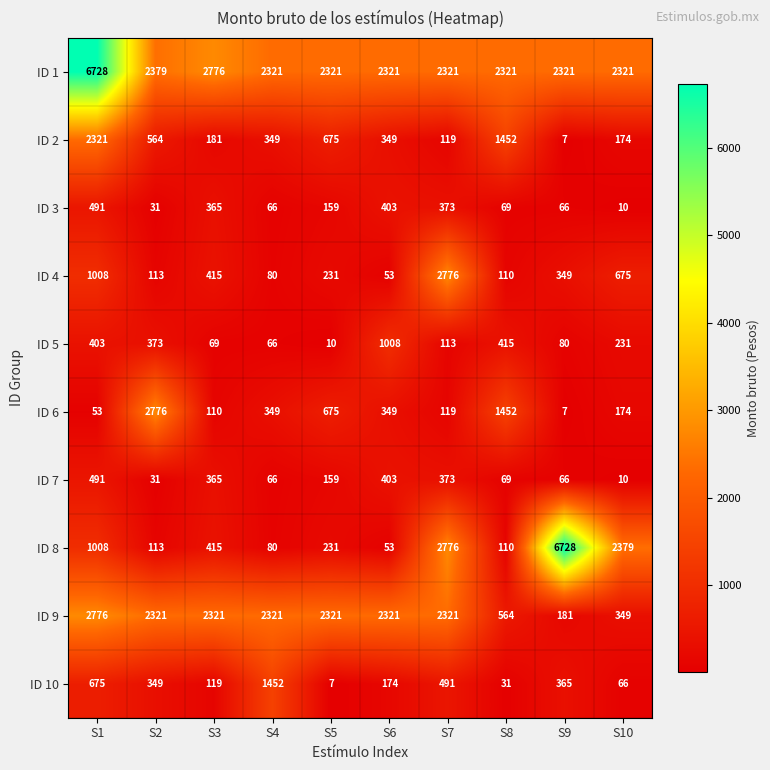

What is the maximum value shown in the chart?

6728